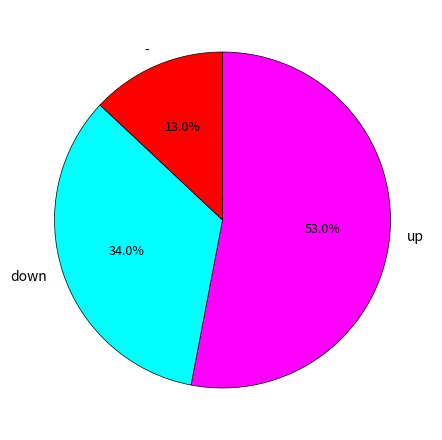

The up slice represents 41% of the pie. True or false?

False